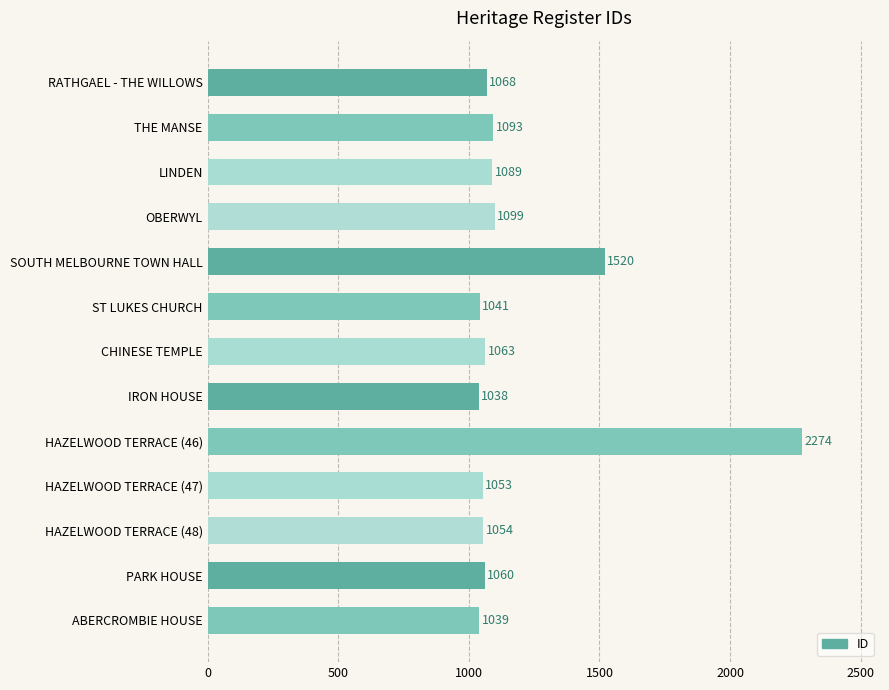

What is the value of the 9th bar from the top?

2274